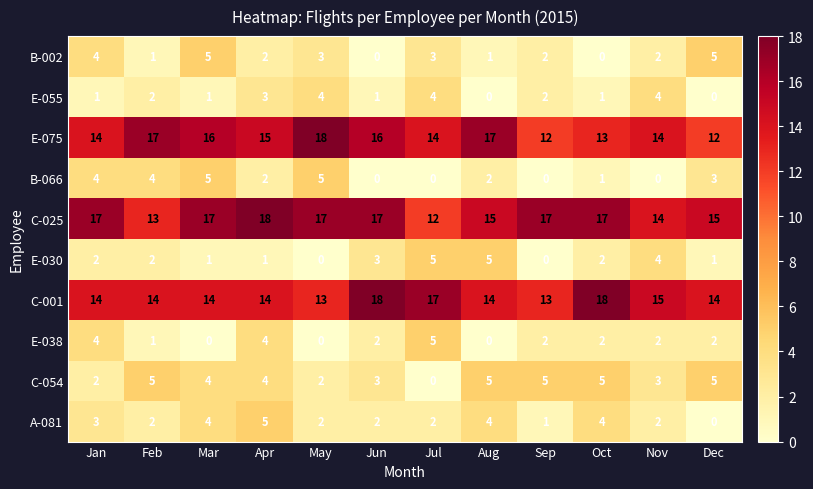

How many distinct data groups are displayed?

10